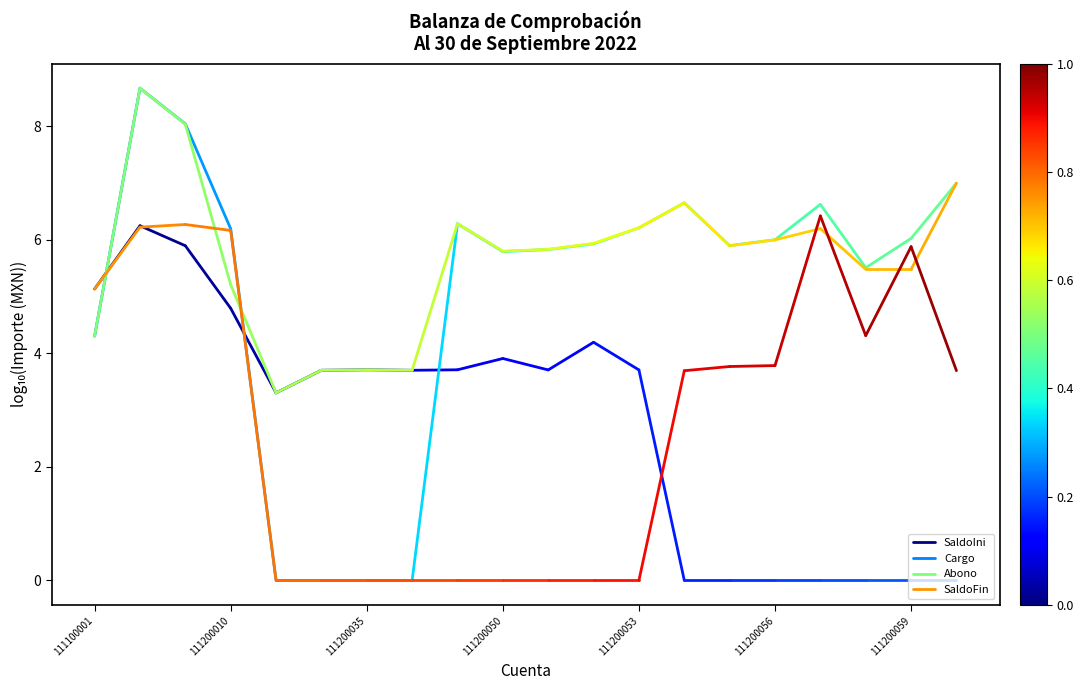

What is the value of the Abono point at the 2nd from the left?

8.7